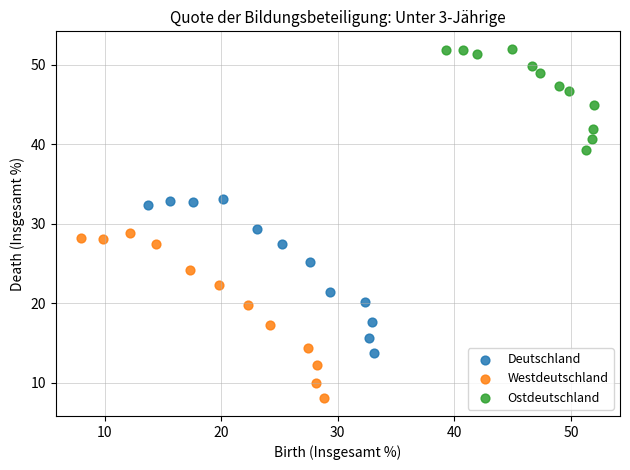

Which series contains the lowest Y value?

Westdeutschland